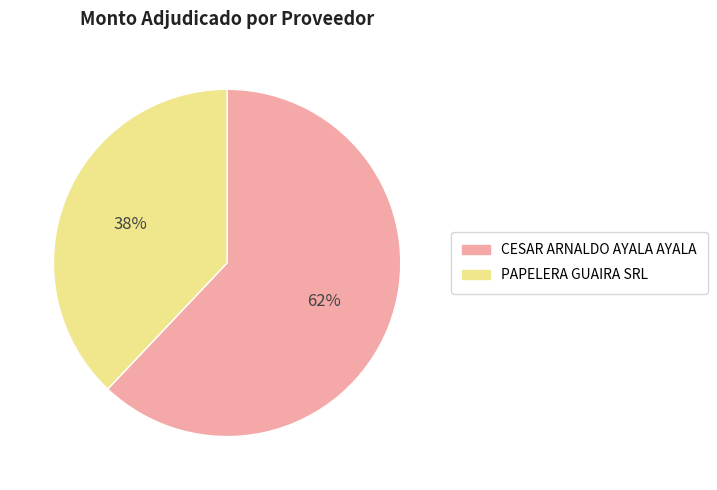

The PAPELERA GUAIRA SRL slice represents 32% of the pie. True or false?

False